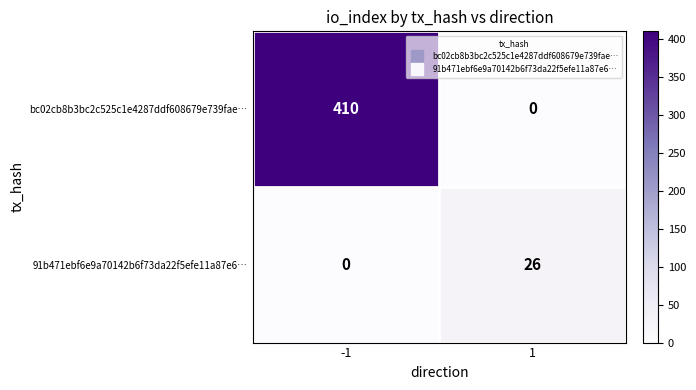

What is the total value across all series at -1?

410